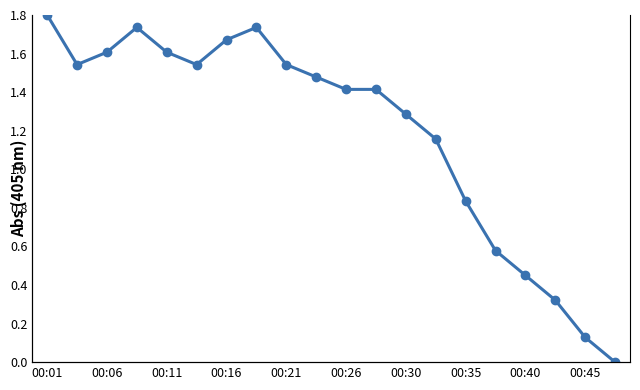

The chart shows a value of 1.1 at 00:06. True or false?

False